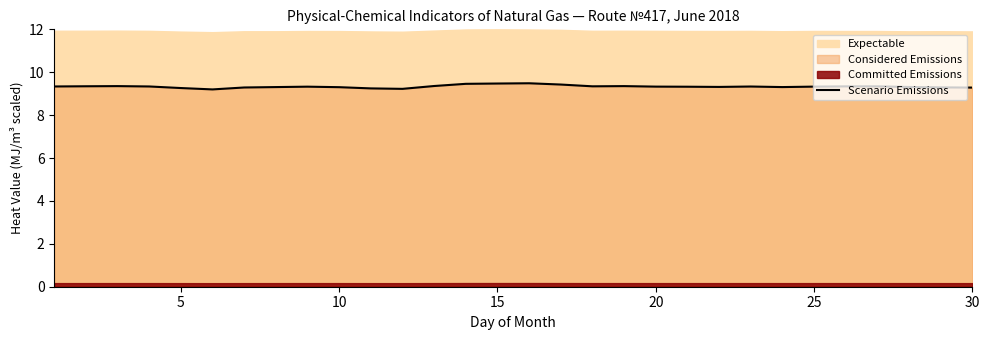

What is the minimum value for Scenario Emissions?

9.2